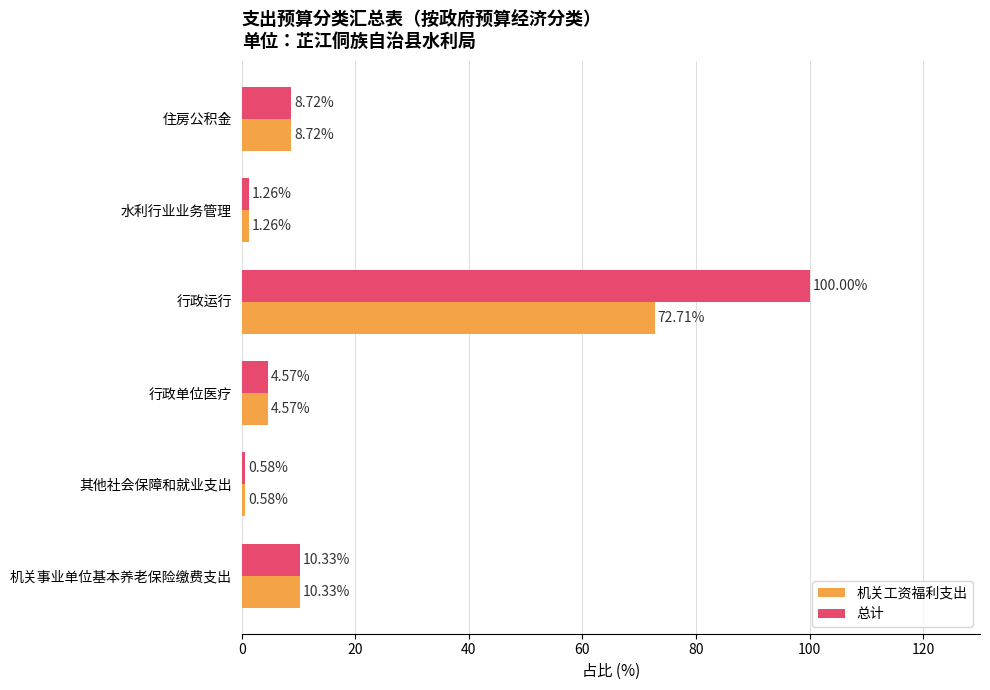

At which label does 总计 reach its minimum?

其他社会保障和就业支出